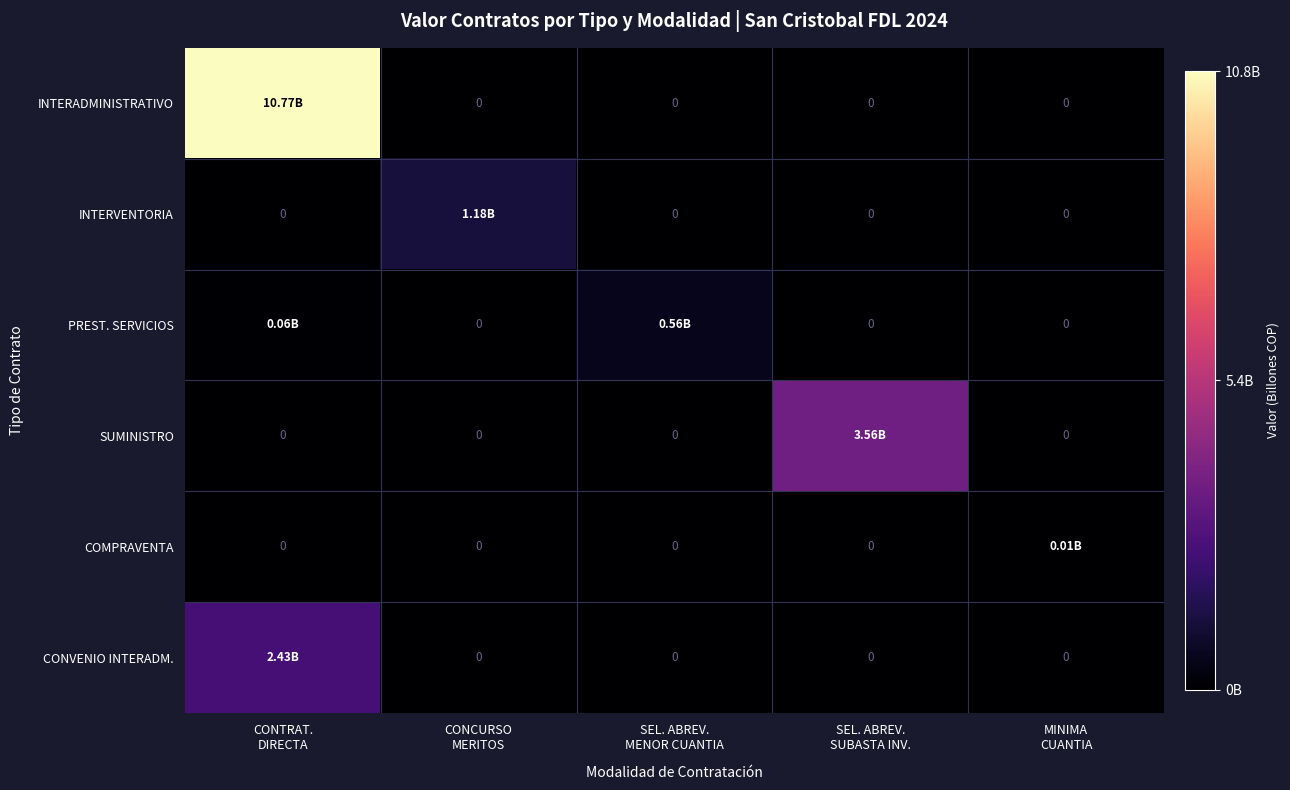

Which category has the lowest value in the CONVENIO INTERADM. series?

CONCURSO MERITOS